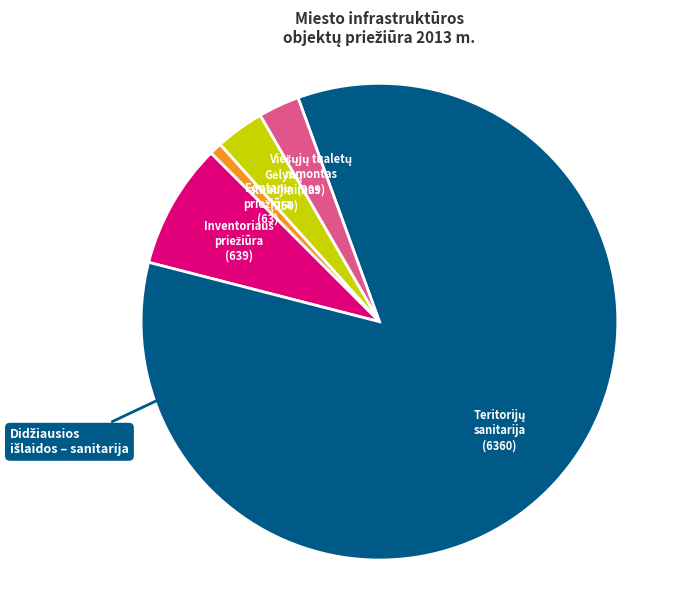

Is there any slice that represents more than half of the pie?

Yes